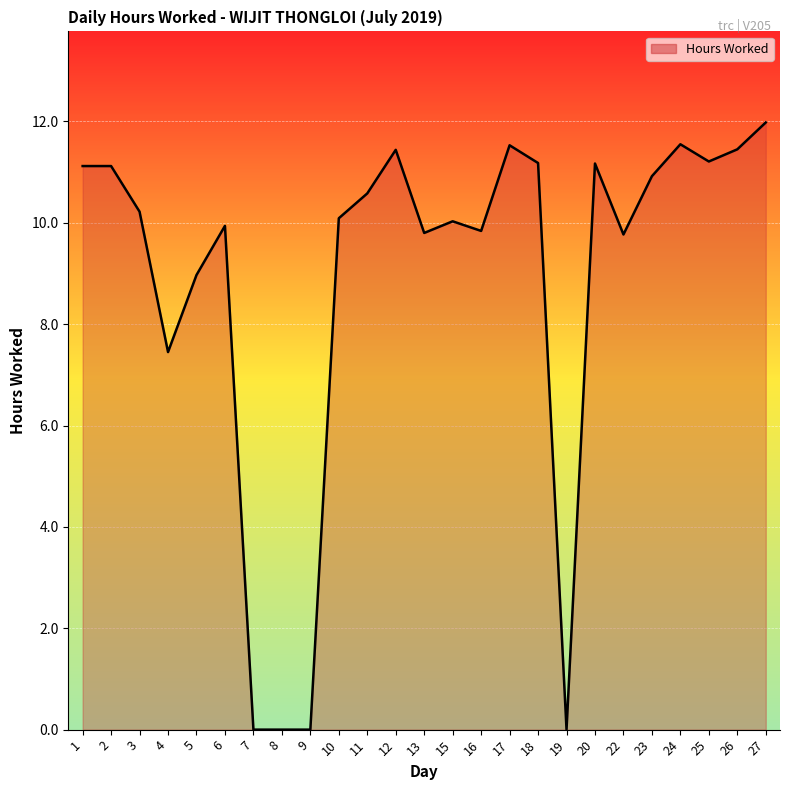

The chart shows a value of 16.2 at 10. True or false?

False